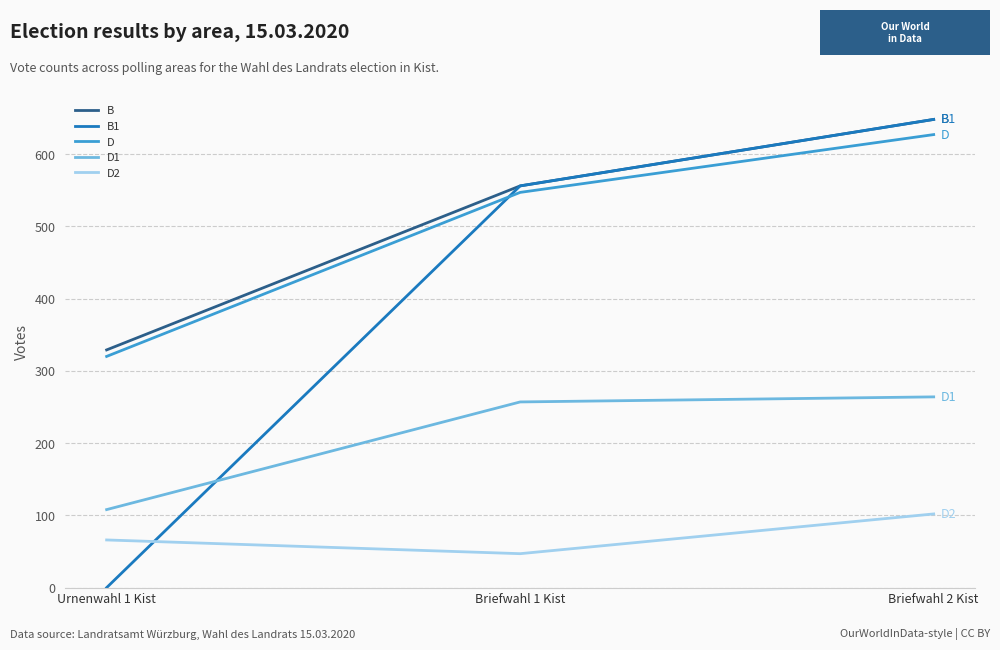

The value of B at Briefwahl 2 Kist is 339. True or false?

False